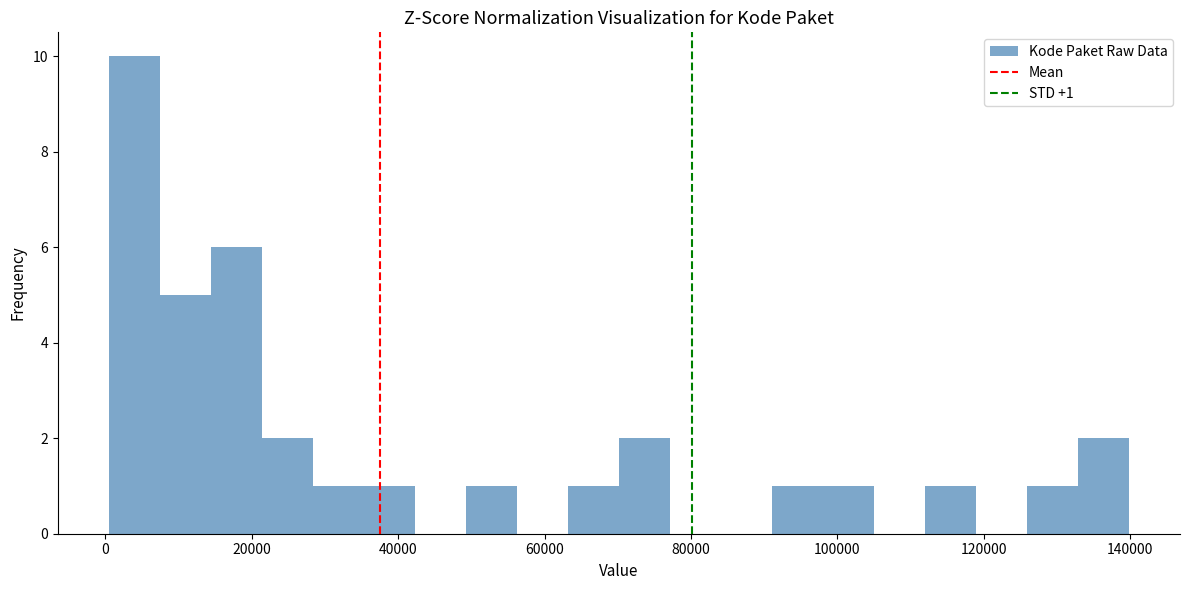

Around what value on the x-axis is the tallest bar? Give the approximate position of its centre, as read against the axis.

4000